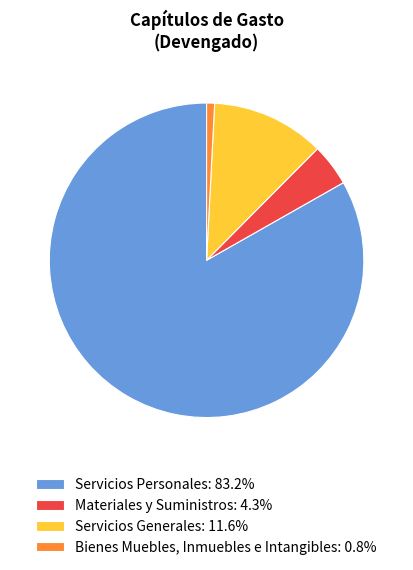

Combined, do Bienes Muebles, Inmuebles e Intangibles: 0.8% and Servicios Generales: 11.6% account for over 50%?

No